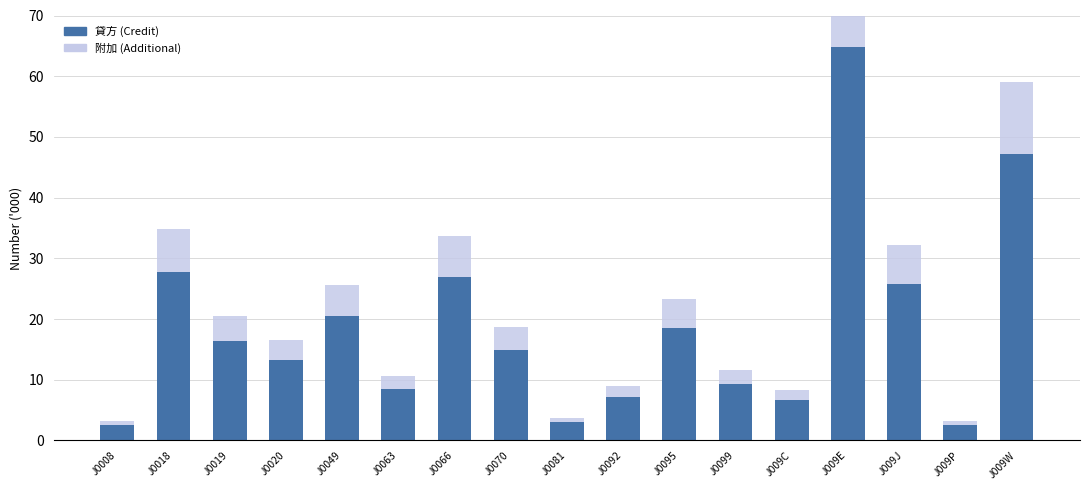

At which category does the chart reach its peak across all series?

J009E